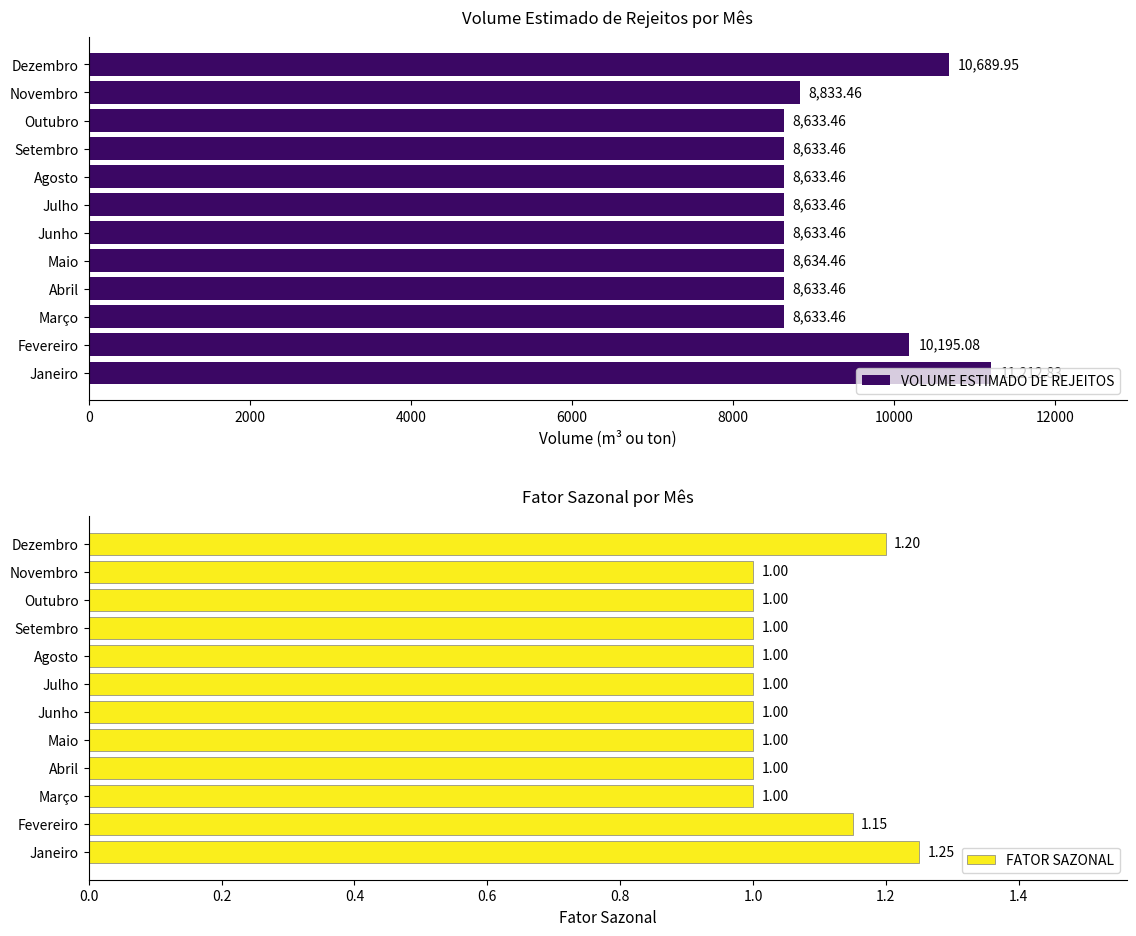

What is the average value of the VOLUME ESTIMADO DE REJEITOS series?

9166.7